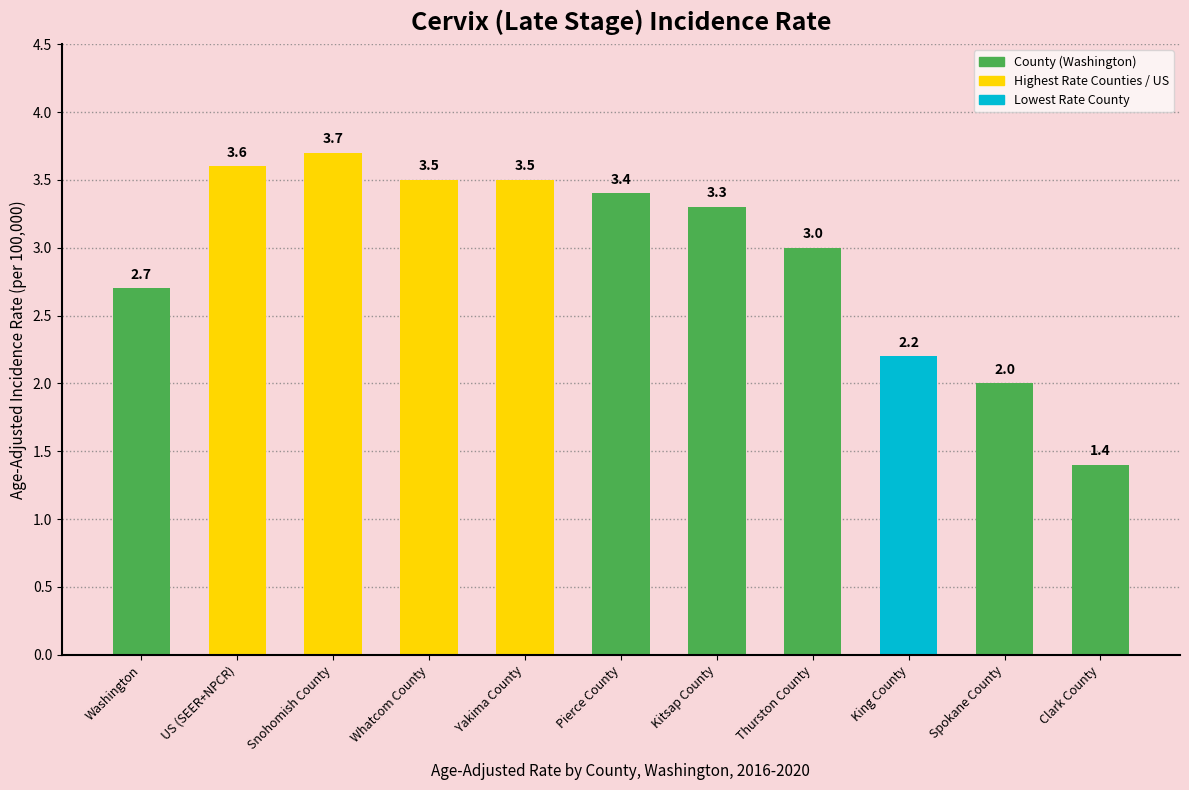

How many values are below 3?

4